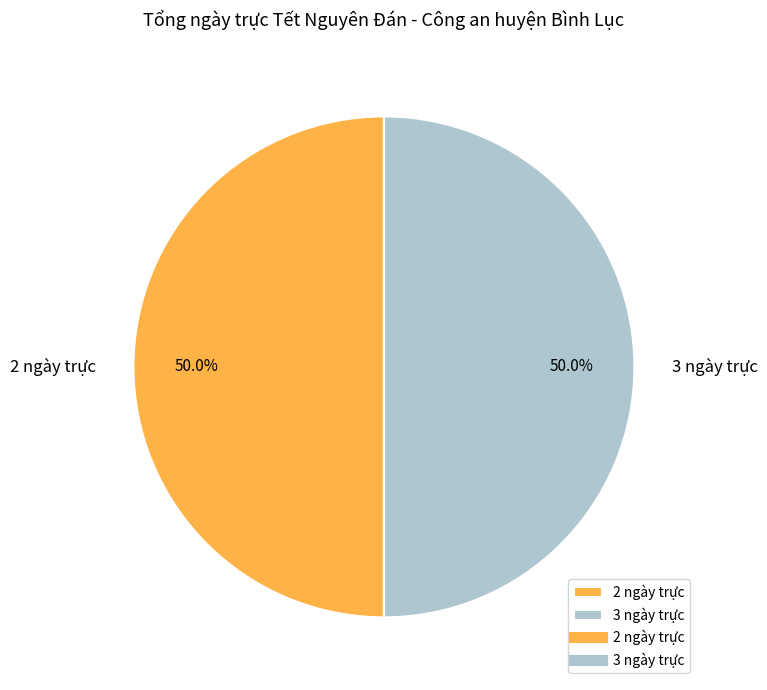

What is the ratio of the value at 2 ngày trực to the value at 3 ngày trực?

1.0